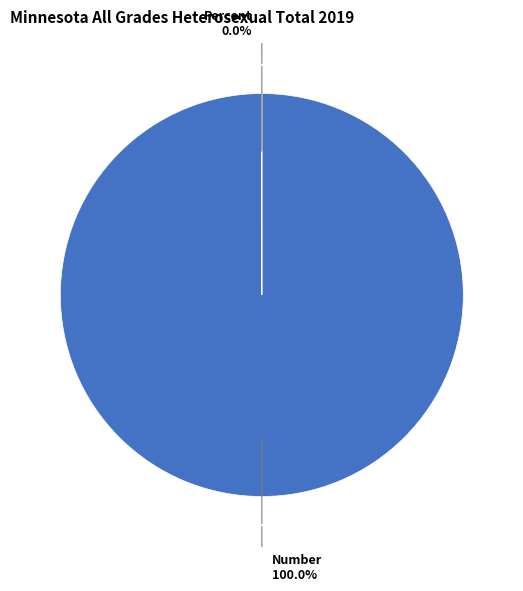

What is the majority slice?

Number